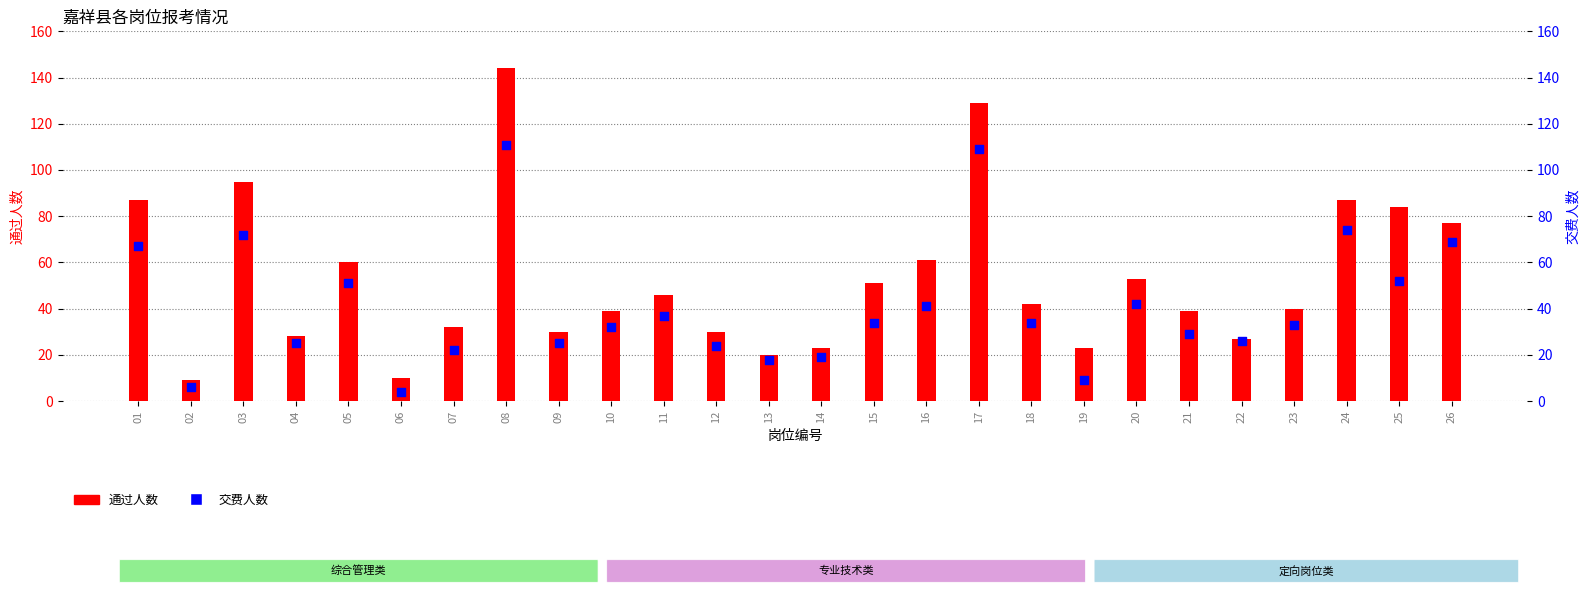

Which series reaches the minimum Y coordinate?

交费人数